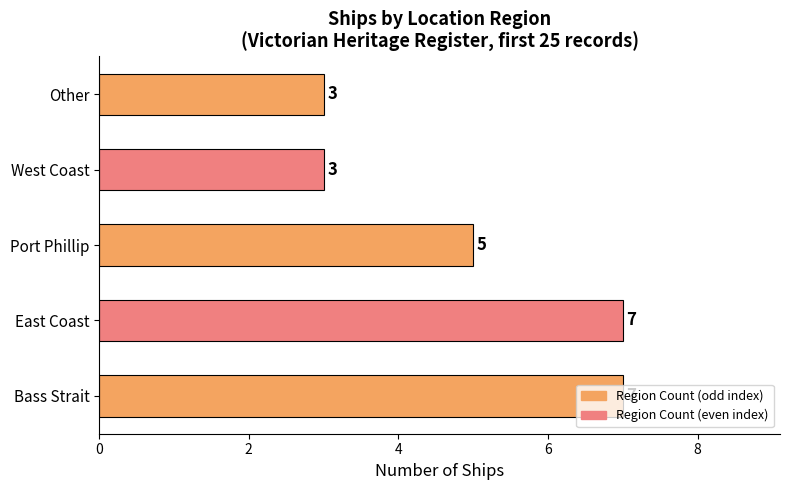

What is the minimum value shown in the chart?

3